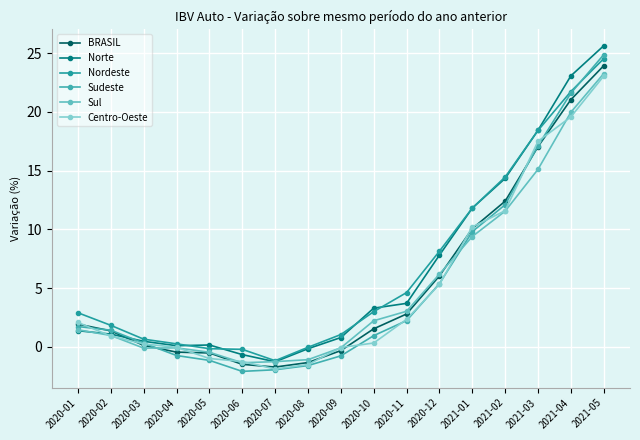

The value of Norte at 2021-03 is 30.9. True or false?

False